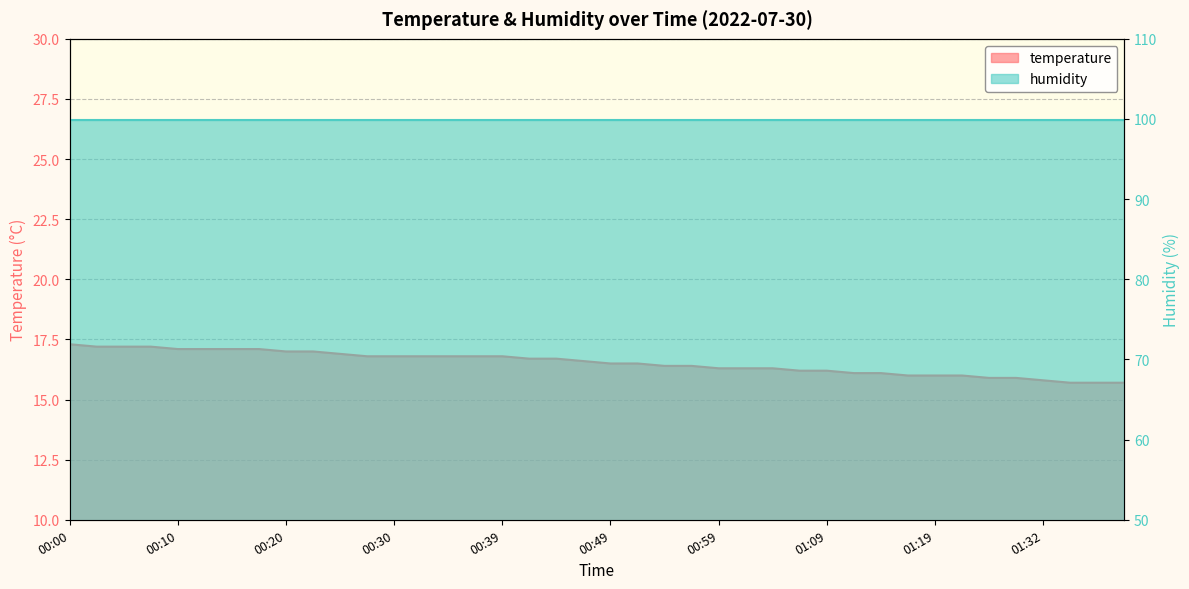

At which category does the chart reach its minimum across all series?

01:35